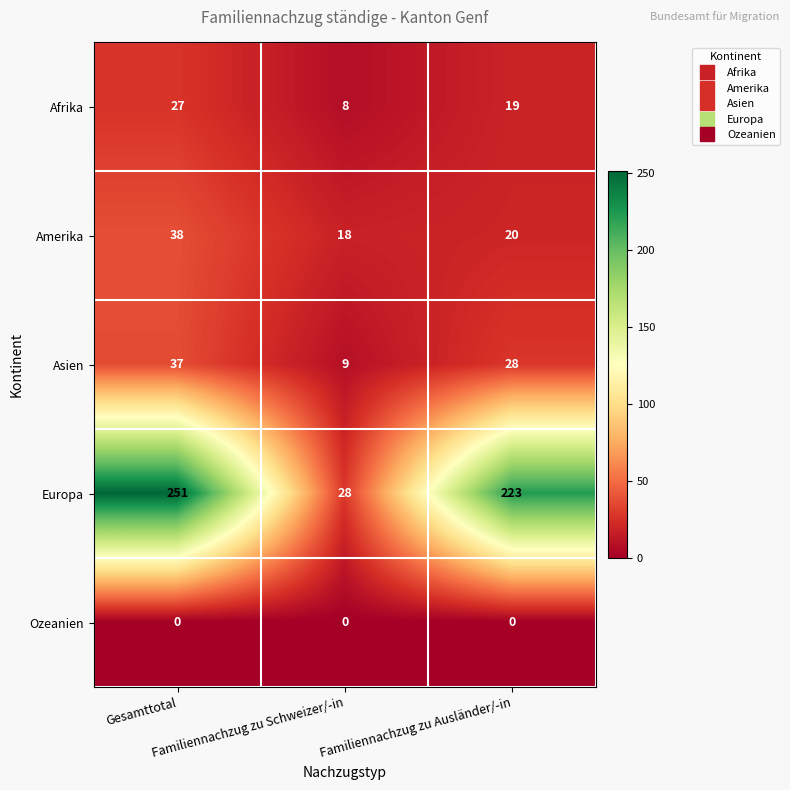

Count the number of categories in the chart.

3